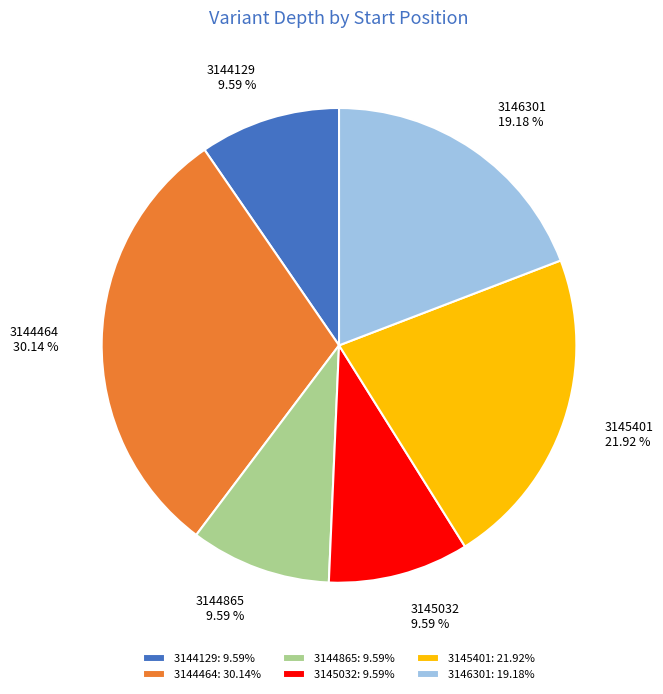

To the nearest percent, what is the difference between the largest and smallest slice percentages?

21%